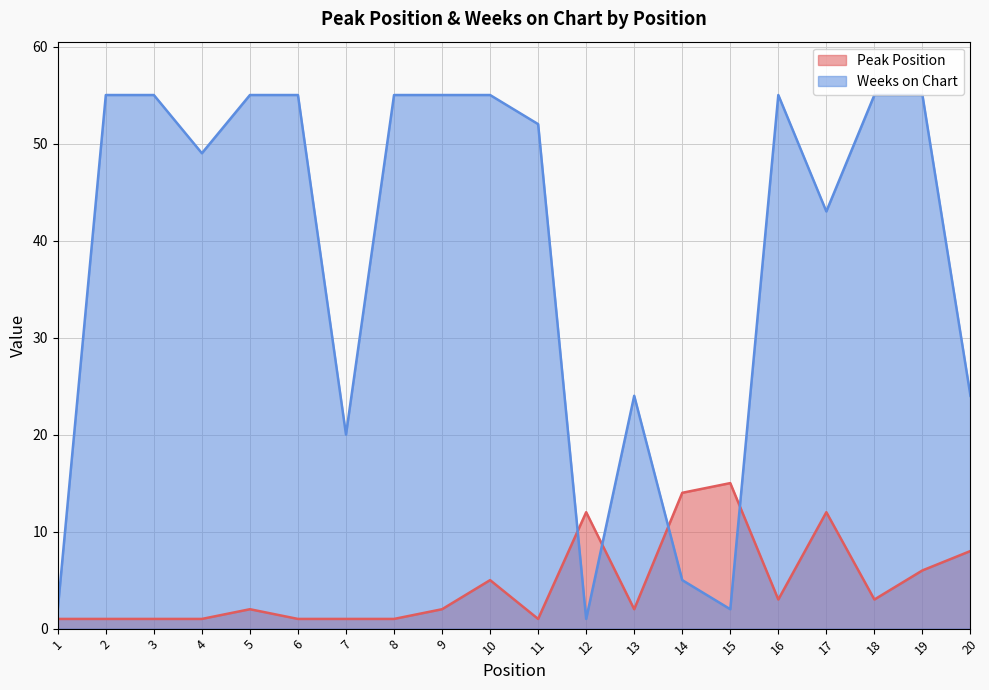

Reading left to right, what are all the values shown in this chart?

Peak Position: 1=1	2=1	3=1	4=1	5=2	6=1	7=1	8=1	9=2	10=5	11=1	12=12	13=2	14=14	15=15	16=3	17=12	18=3	19=6	20=8
Weeks on Chart: 1=2	2=55	3=55	4=49	5=55	6=55	7=20	8=55	9=55	10=55	11=52	12=1	13=24	14=5	15=2	16=55	17=43	18=55	19=55	20=24